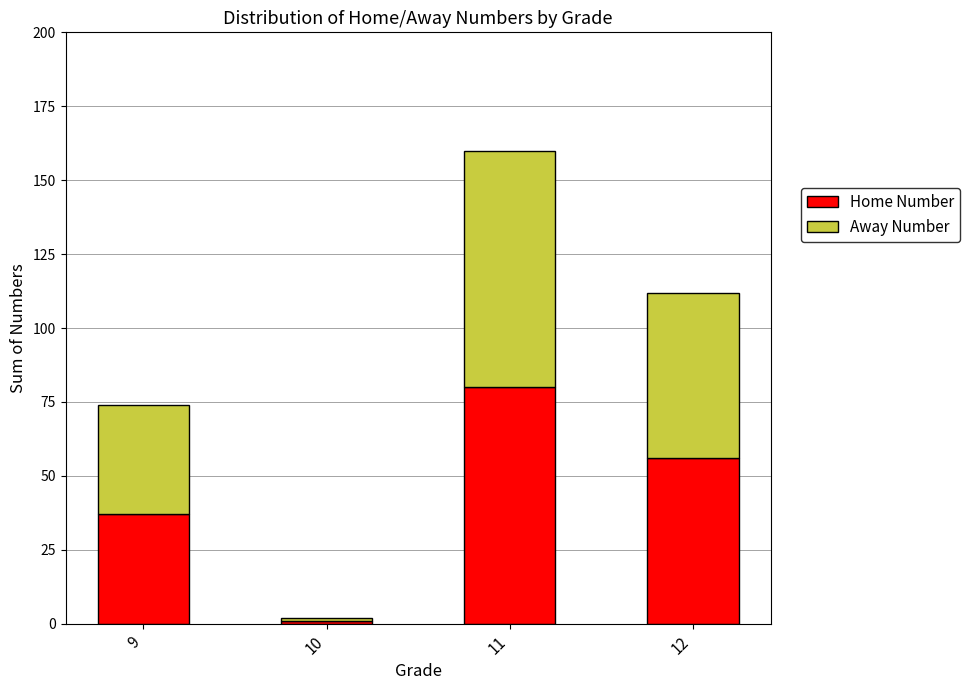

What is the maximum value for Home Number?

80